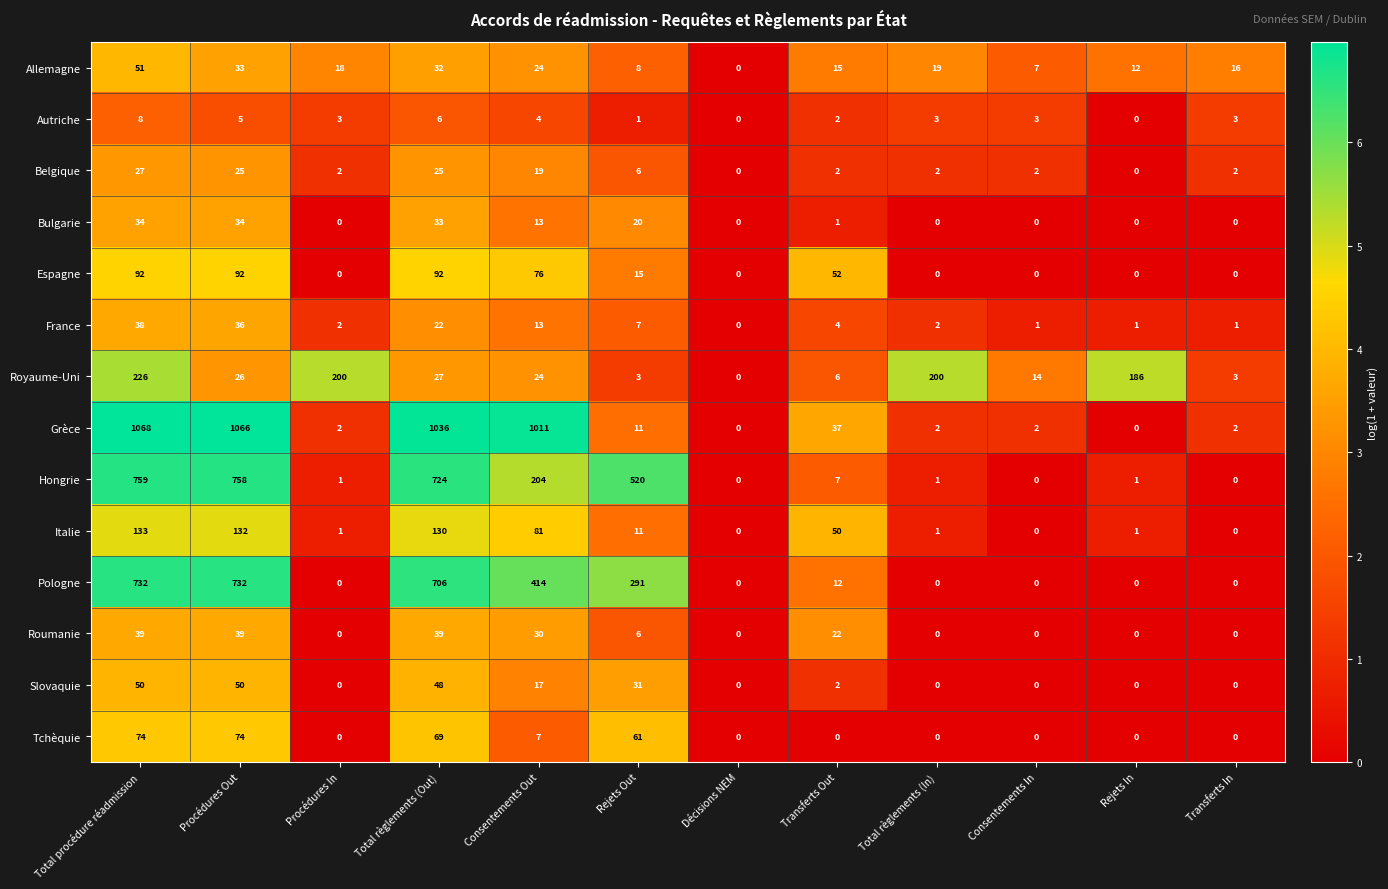

What is the difference between the second highest and second lowest values in the Tchèquie series?

74